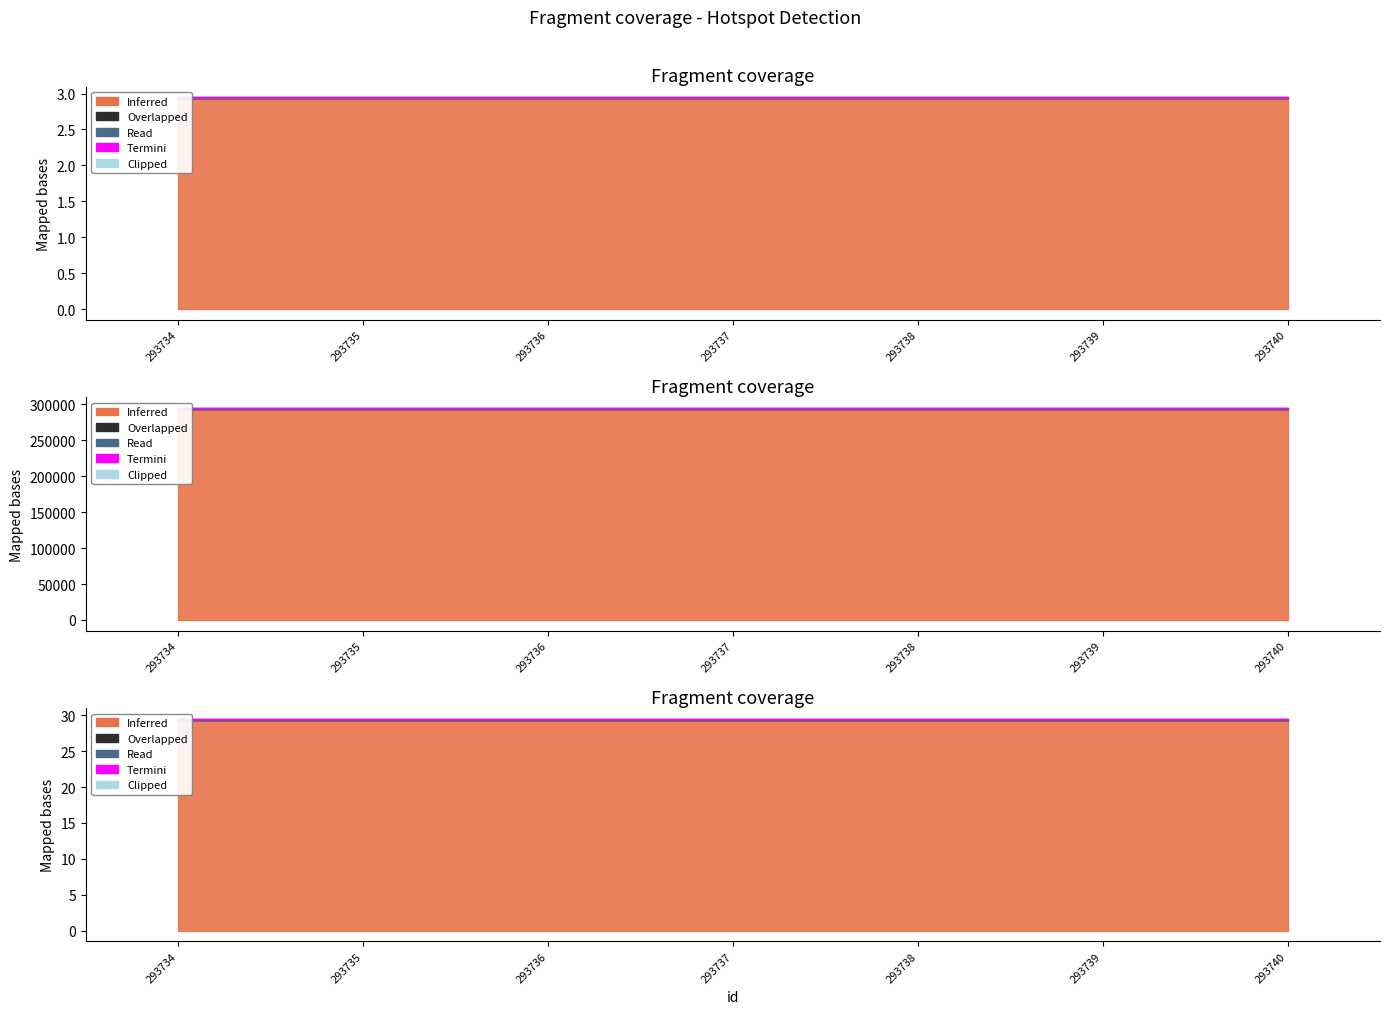

What is the value of the Overlapped point at the 4th from the left?

103.9